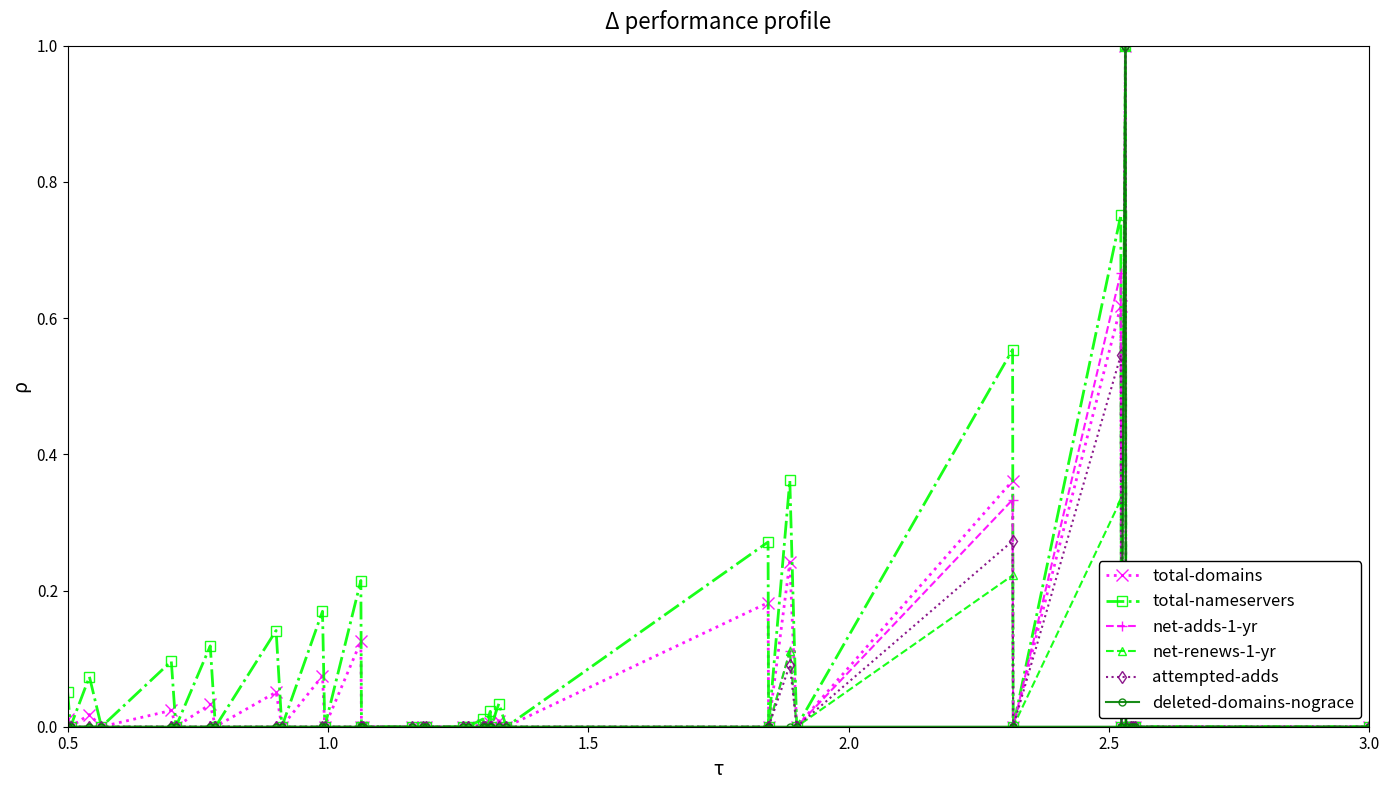

What is the sum of all deleted-domains-nograce values?

1.0